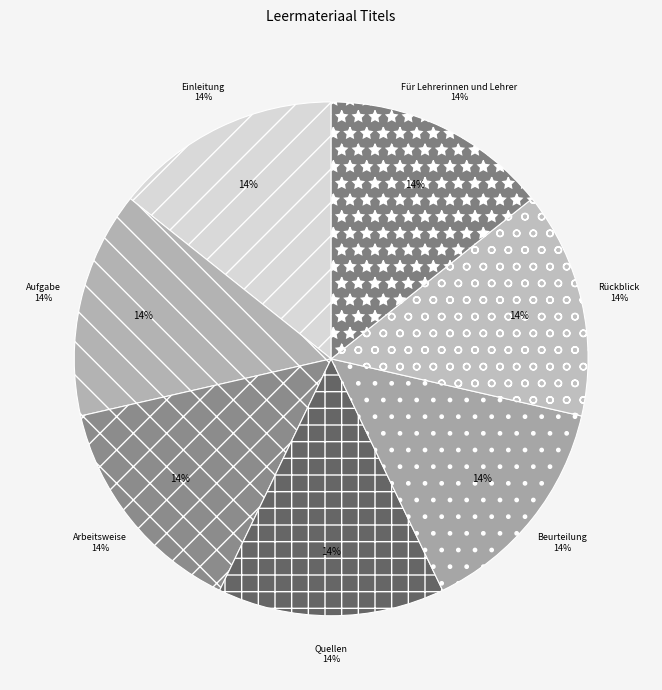

Between Arbeitsweise and Für Lehrerinnen und Lehrer, which is larger?

Für Lehrerinnen und Lehrer